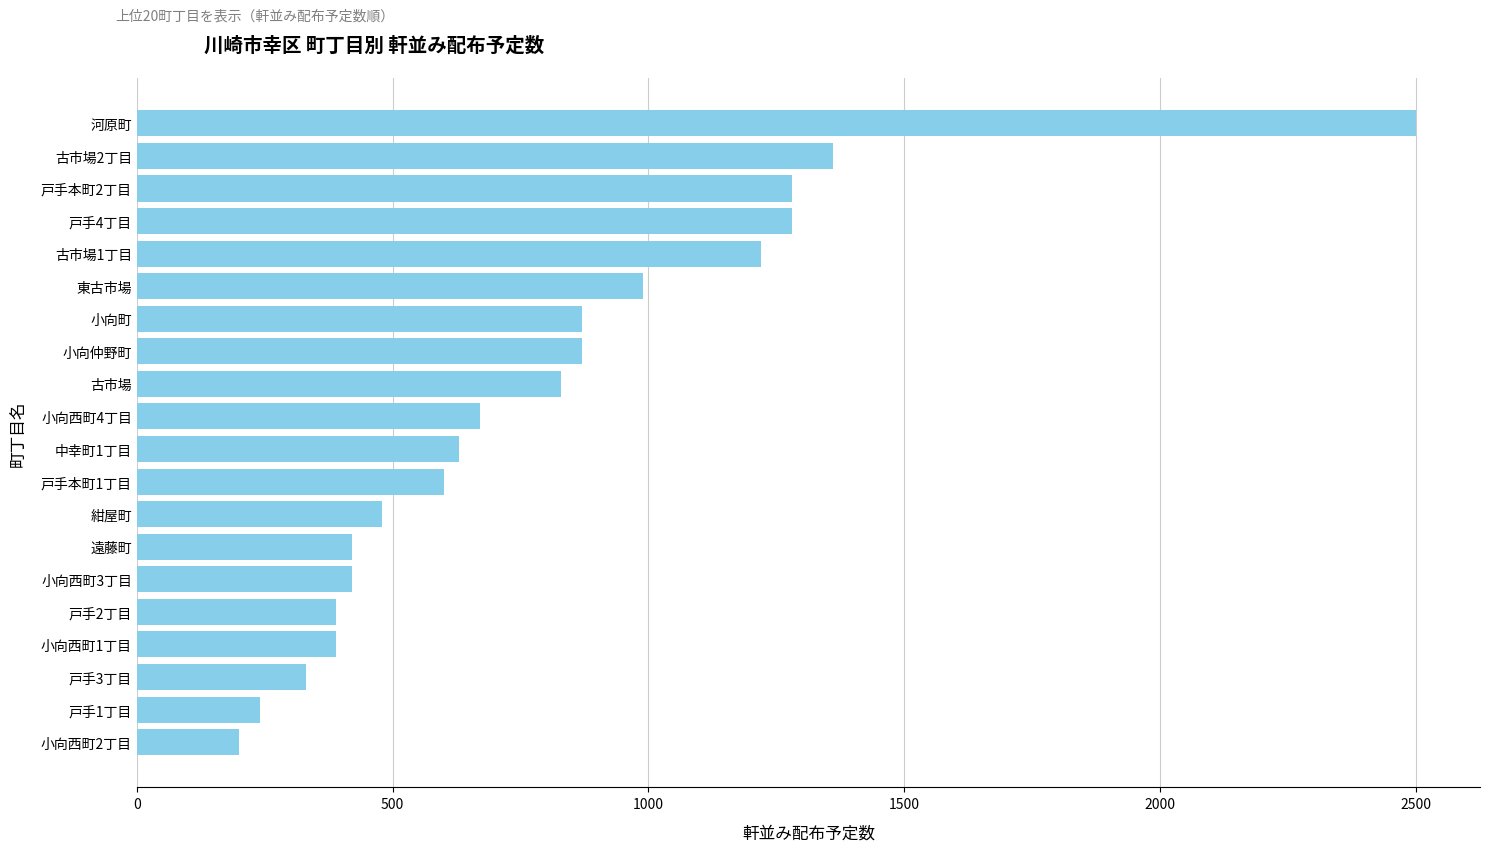

Reading bottom to top, list all the values displayed in this chart.

小向西町2丁目=200	戸手1丁目=240	戸手3丁目=330	小向西町1丁目=390	戸手2丁目=390	小向西町3丁目=420	遠藤町=420	紺屋町=480	戸手本町1丁目=600	中幸町1丁目=630	小向西町4丁目=670	古市場=830	小向仲野町=870	小向町=870	東古市場=990	古市場1丁目=1220	戸手4丁目=1280	戸手本町2丁目=1280	古市場2丁目=1360	河原町=2500